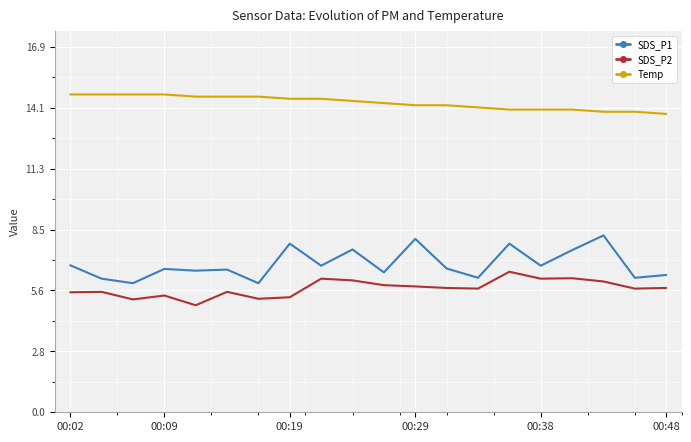

How many lines are shown in the chart?

3